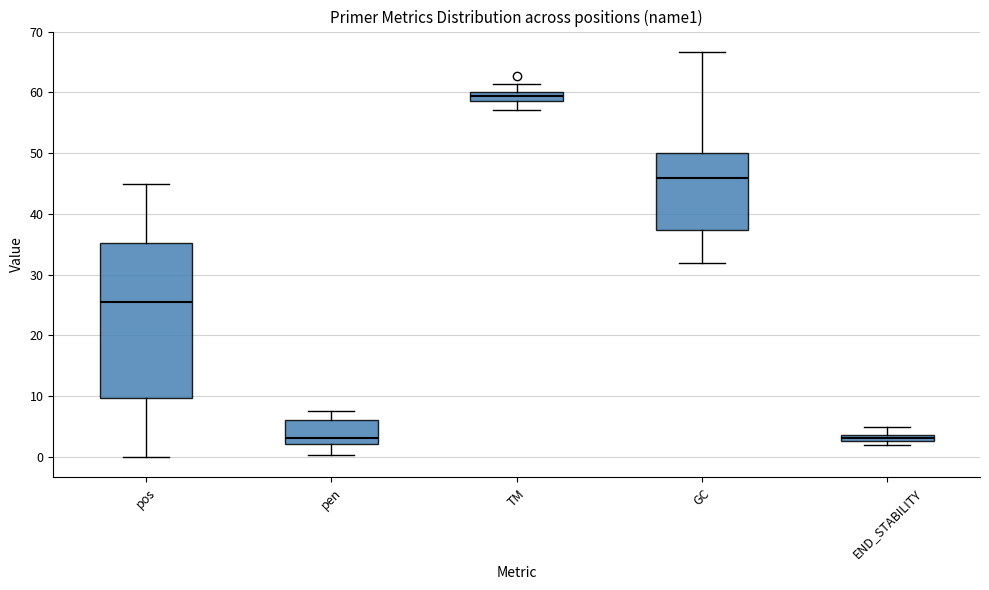

Comparing the boxes themselves (not the whiskers), which one is the tallest?

pos